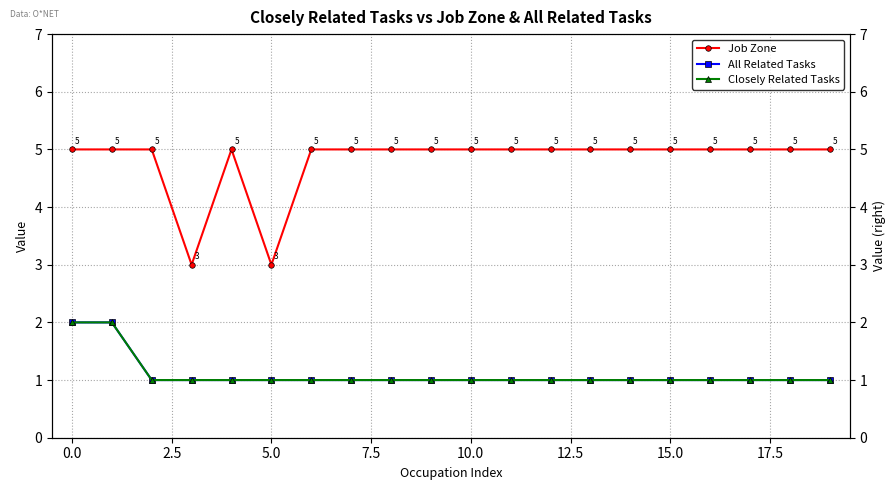

What is the smallest value displayed?

1